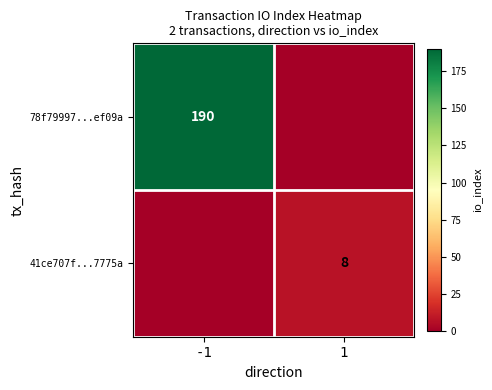

The 78f79997...ef09a series shows 59 at -1. True or false?

False